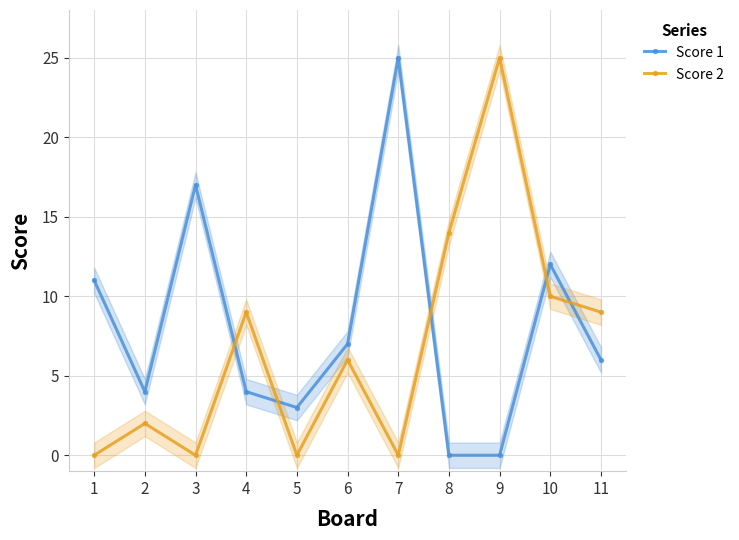

What is the approximate value of Score 2 at 8?

14